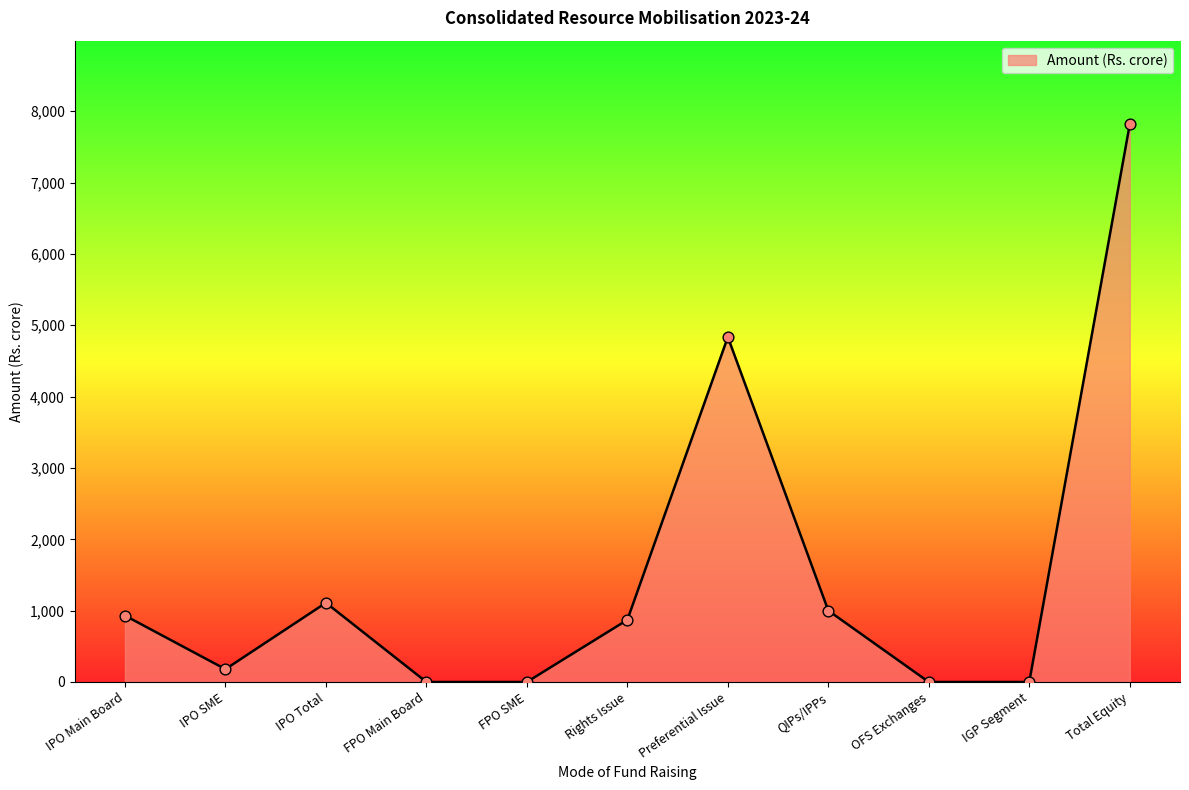

Between FPO Main Board and IPO SME, which is larger?

IPO SME